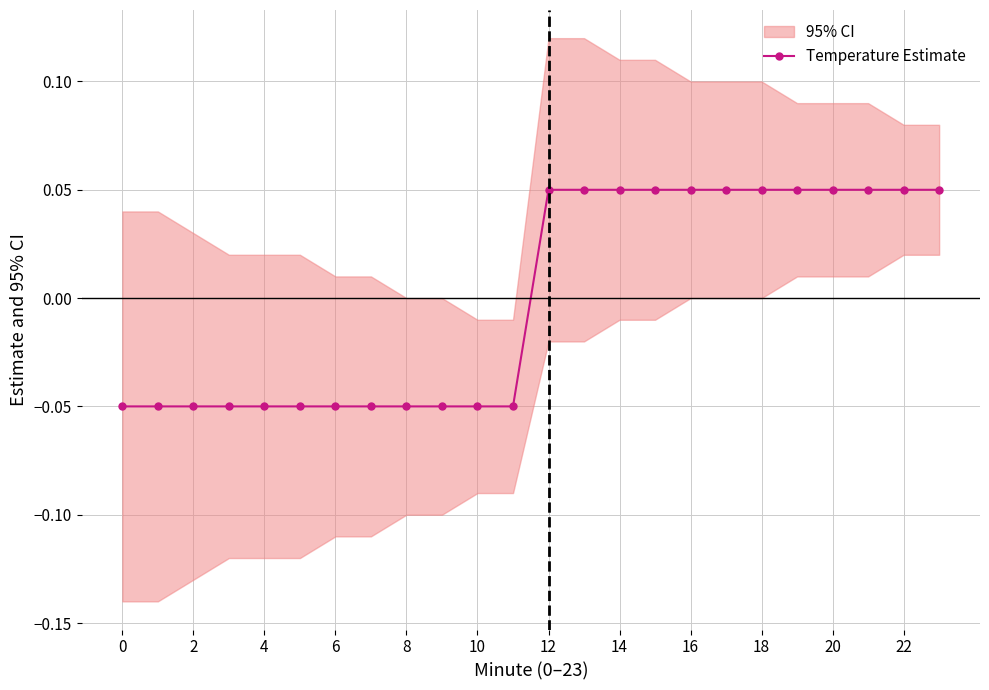

The value of Temperature Estimate at 2 is -0.0. True or false?

False